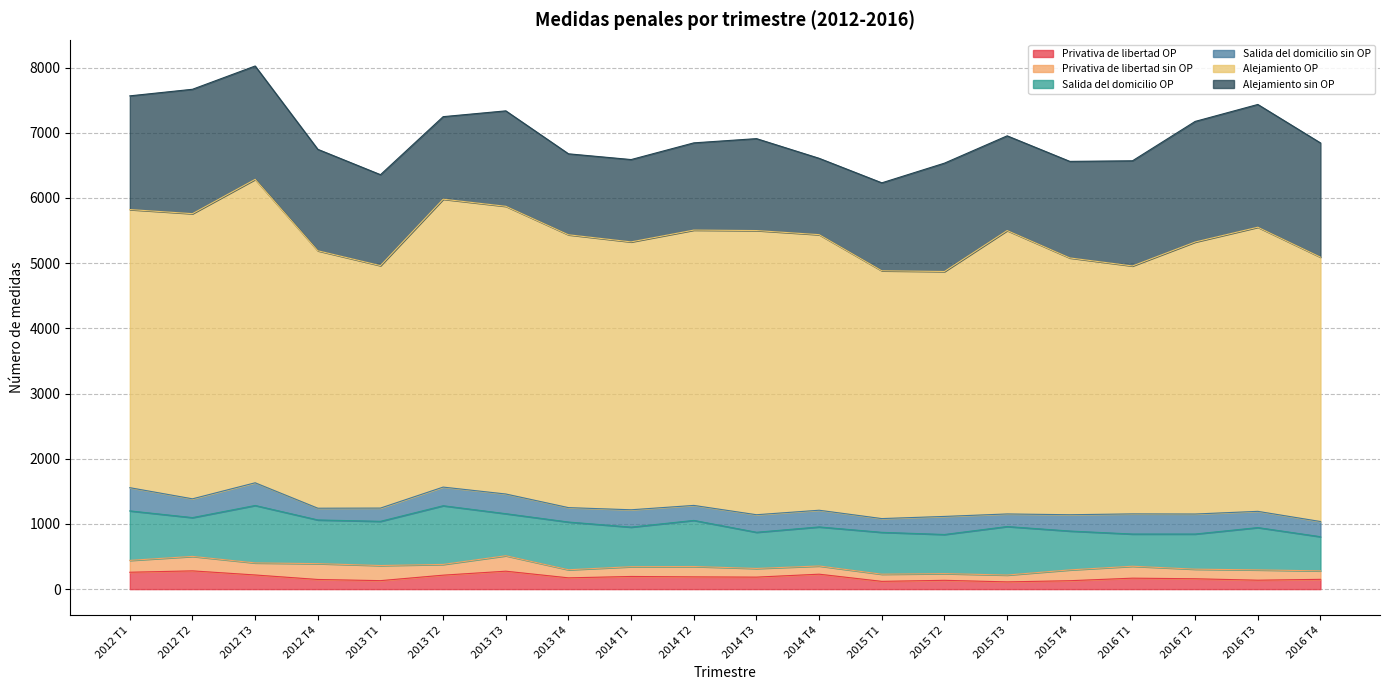

True or false: Privativa de libertad sin OP and Alejamiento sin OP cross at least once.

False